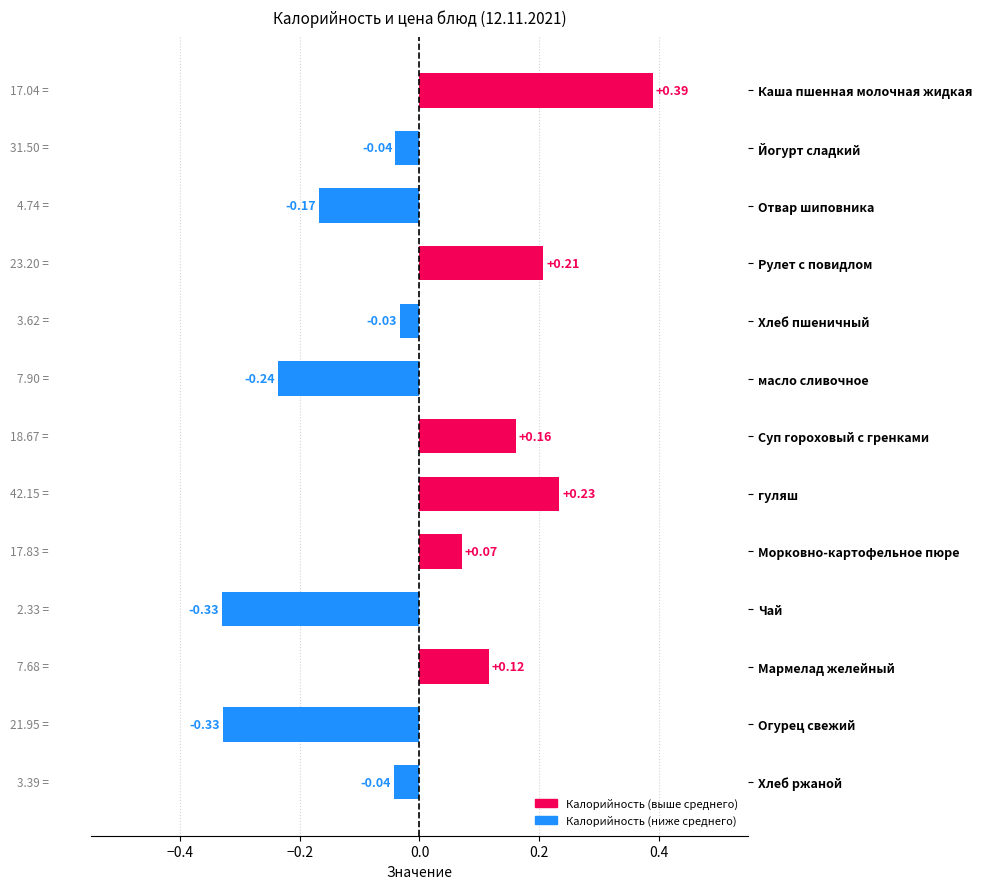

Where is the data nearest to the value 0?

Хлеб пшеничный